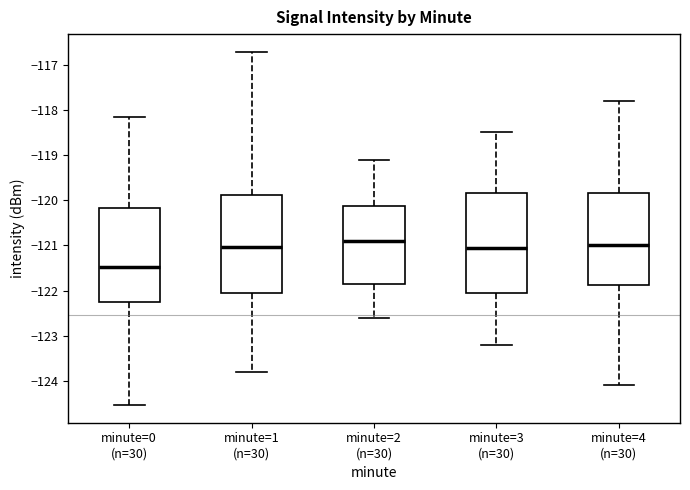

Reading left to right, transcribe this box plot: for each box, give where its median line is, the range the box spans, and where its two whiskers end, as read against the y-axis. The values are not printed on the chart, so give them approximately, as read against the axis.

minute=0 (n=30): median -121.5, box -122.3 to -120.2, whiskers -124.5 to -118.2
minute=1 (n=30): median -121.0, box -122.0 to -119.9, whiskers -123.8 to -116.7
minute=2 (n=30): median -120.9, box -121.8 to -120.1, whiskers -122.6 to -119.1
minute=3 (n=30): median -121.0, box -122.0 to -119.8, whiskers -123.2 to -118.5
minute=4 (n=30): median -121.0, box -121.9 to -119.8, whiskers -124.1 to -117.8